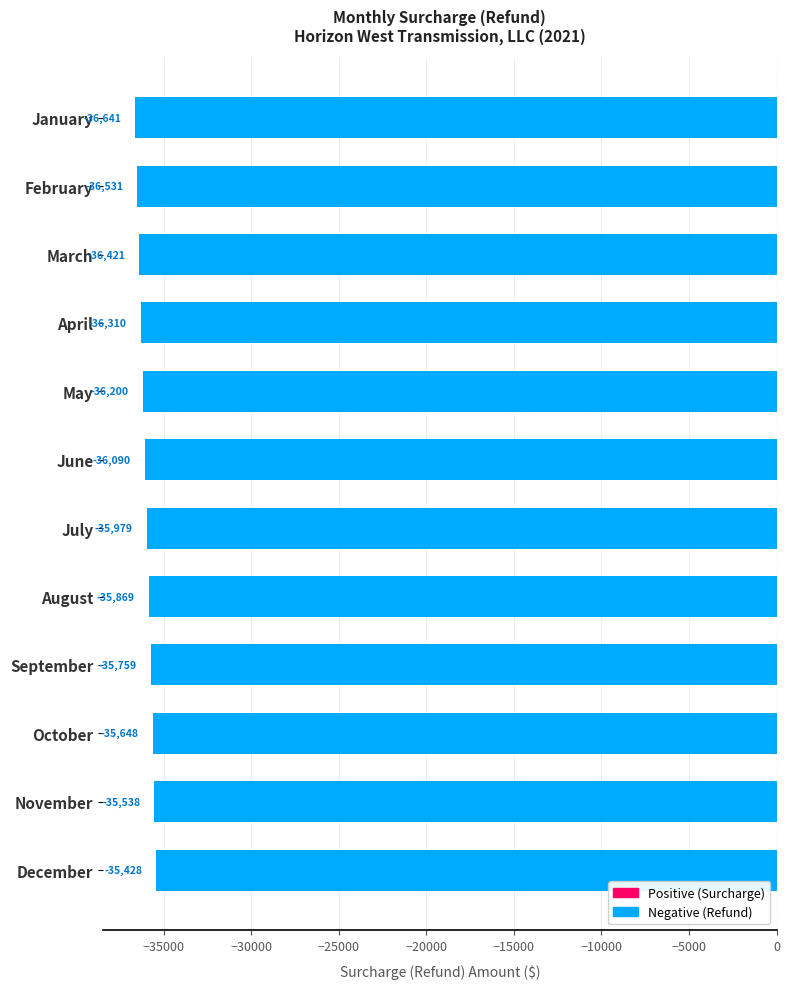

Rank the categories by value from highest to lowest.

December, November, October, September, August, July, June, May, April, March, February, January